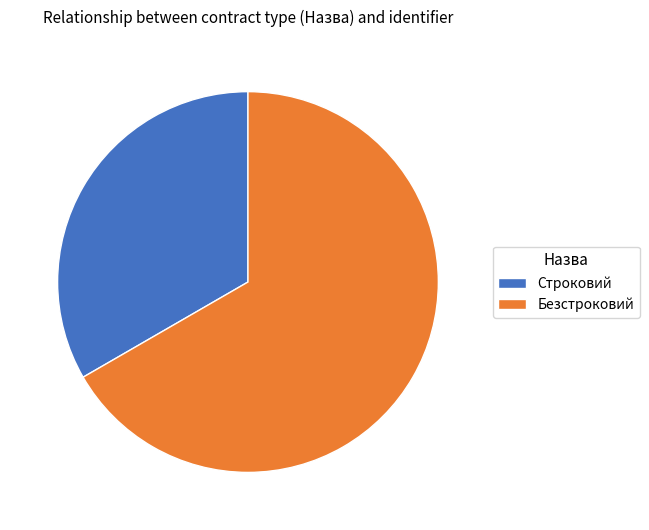

Is it true that Безстроковий is 54% of the pie?

False